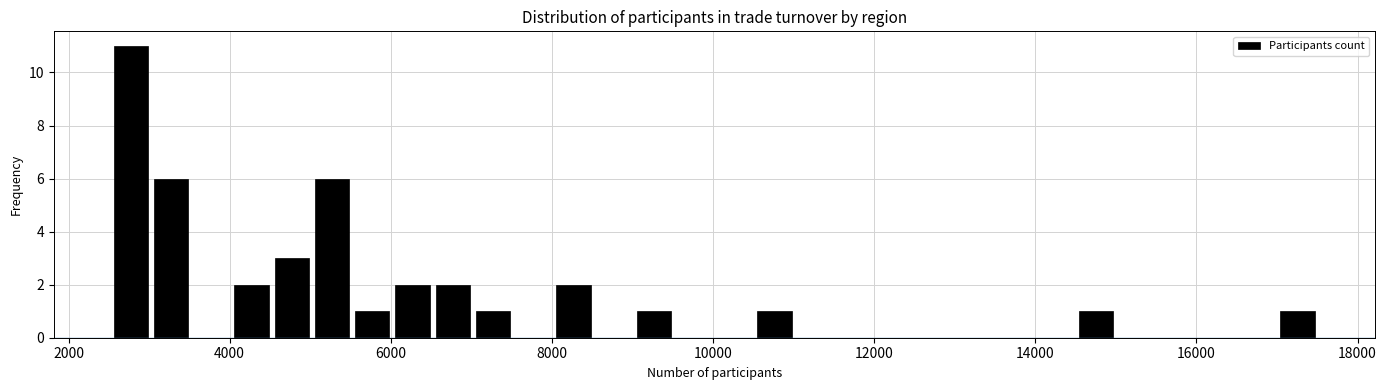

Around what value on the x-axis is the tallest bar? Give the approximate position of its centre, as read against the axis.

2800